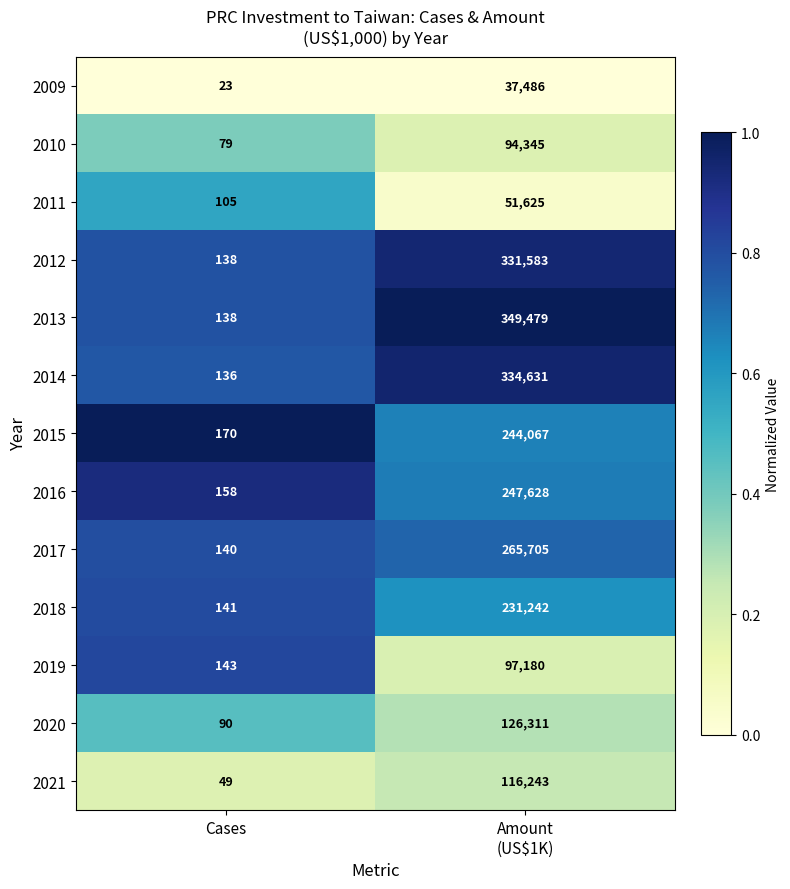

Where is 2017 nearest to the value 132922?

Cases